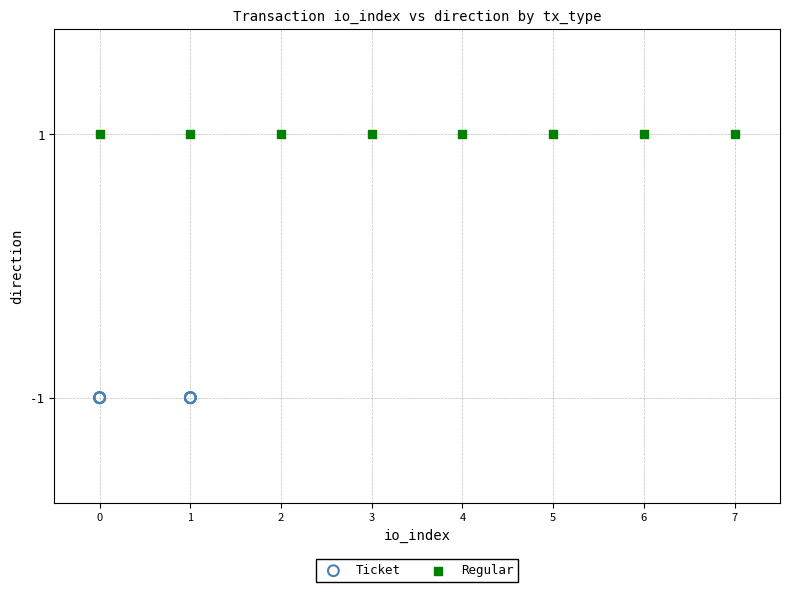

Which series reaches the maximum Y coordinate?

Regular